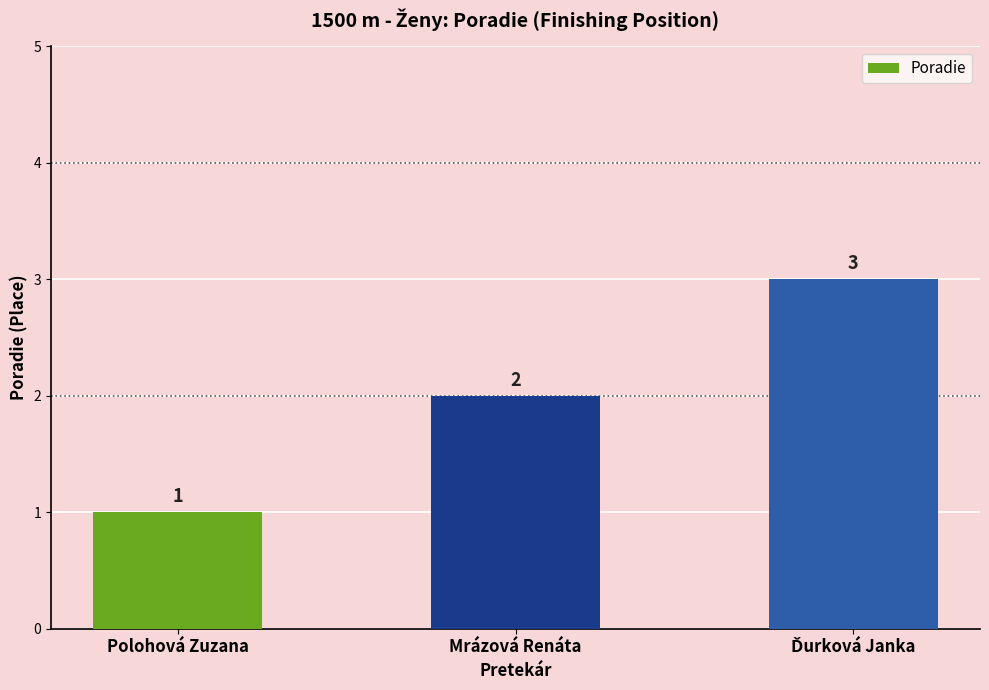

Which has a higher value, Mrázová Renáta or Polohová Zuzana?

Mrázová Renáta